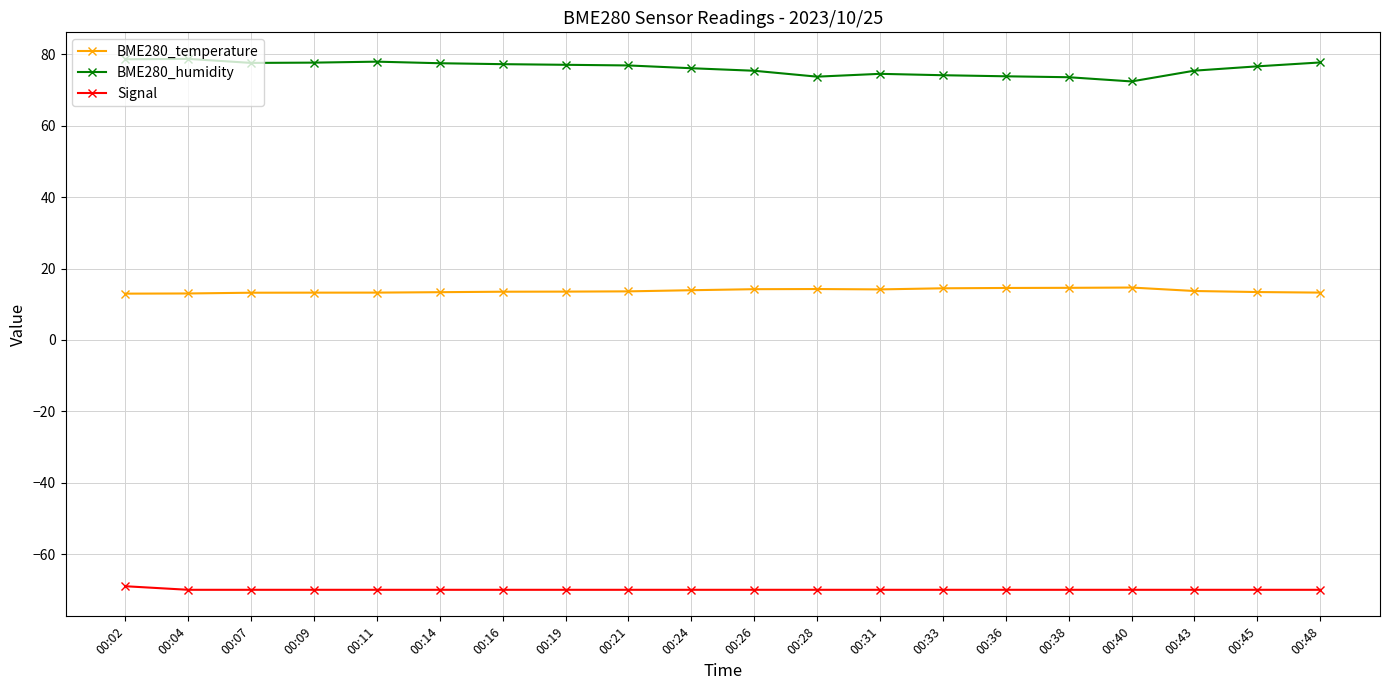

True or false: BME280_temperature and Signal cross at least once.

False